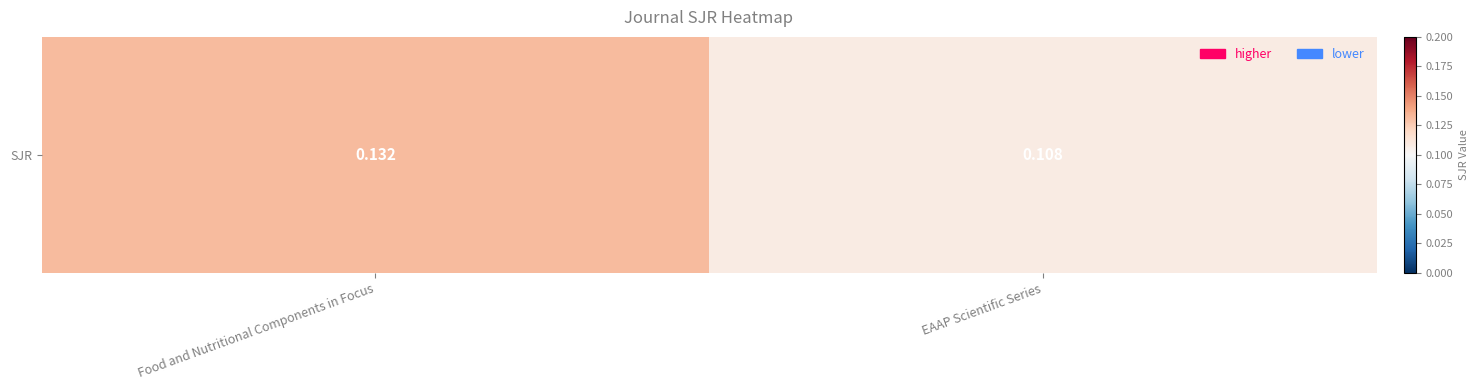

True or false: the data shows 0.2 at Food and Nutritional Components in Focus.

False